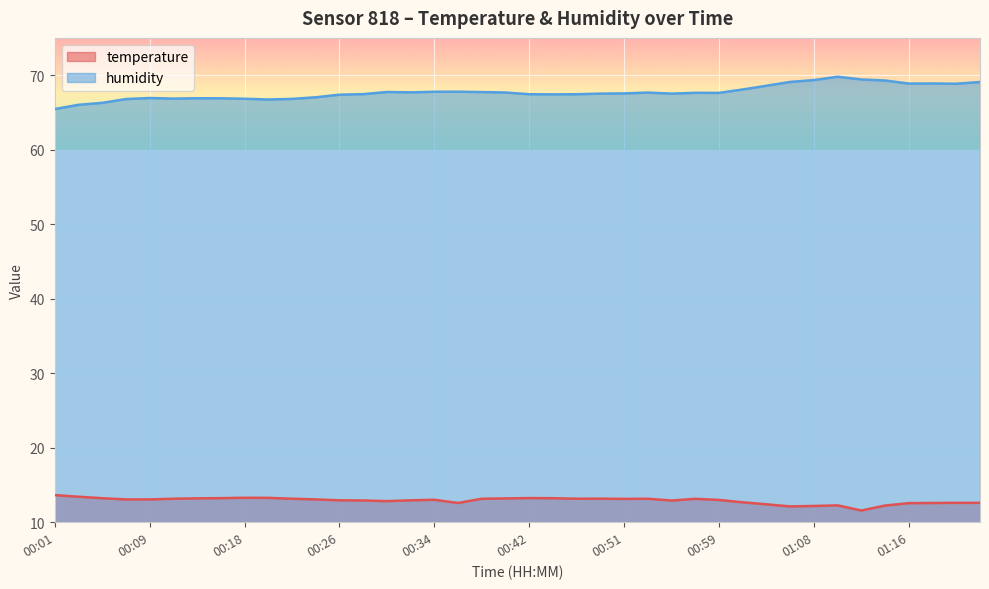

Reading right to left, transcribe all the data shown in this chart.

temperature: 12.6	12.6	12.6	12.6	12.2	11.6	12.3	12.2	12.1	12.4	12.7	13.0	13.1	12.9	13.2	13.1	13.2	13.2	13.2	13.2	13.2	13.2	12.6	13.0	12.9	12.8	12.9	12.9	13.1	13.2	13.3	13.3	13.2	13.2	13.2	13.1	13.1	13.2	13.4	13.6
humidity: 69.1	68.8	68.9	68.9	69.3	69.4	69.8	69.3	69.1	68.6	68.1	67.6	67.6	67.5	67.7	67.5	67.5	67.4	67.4	67.4	67.7	67.7	67.8	67.8	67.7	67.7	67.5	67.4	67.0	66.8	66.7	66.8	66.9	66.9	66.8	66.9	66.8	66.3	66.0	65.5